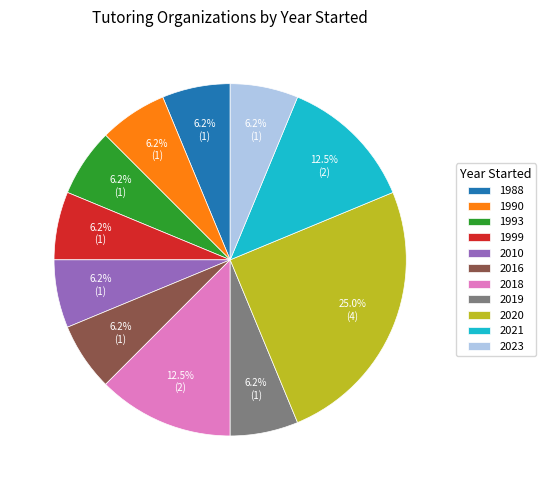

Is there any slice that represents more than half of the pie?

No